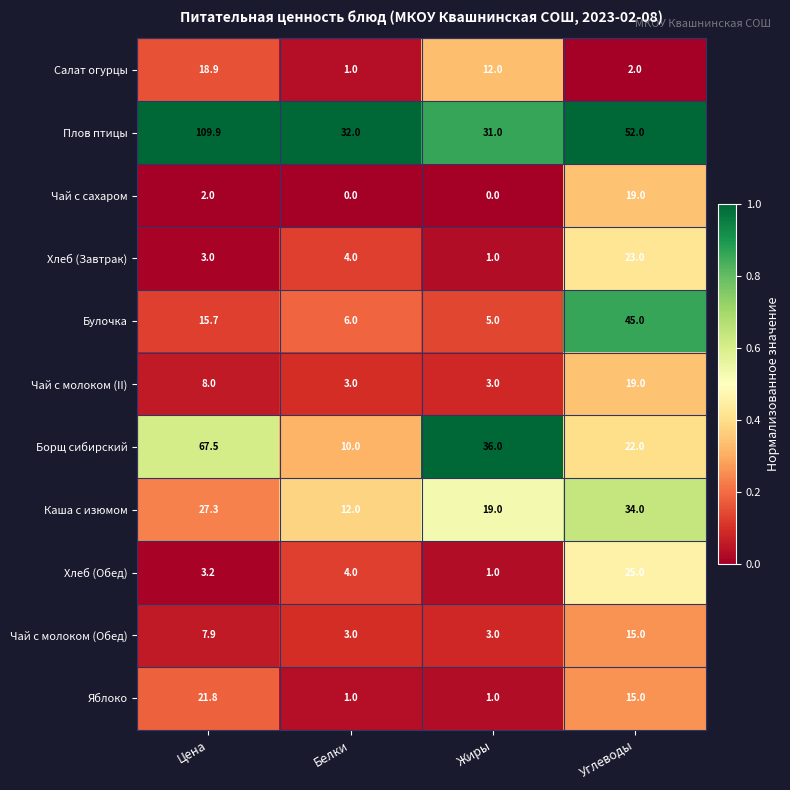

The Салат огурцы series shows 7.0 at Цена. True or false?

False